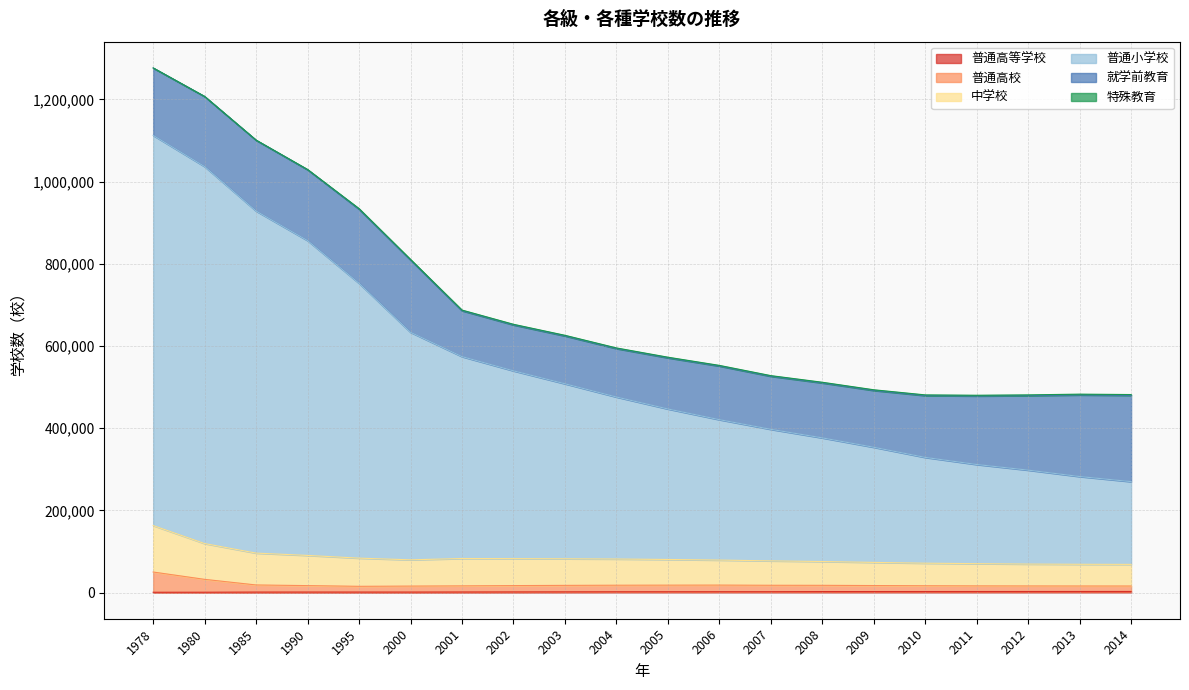

At which label is 普通高等学校 closest to 1563?

2003